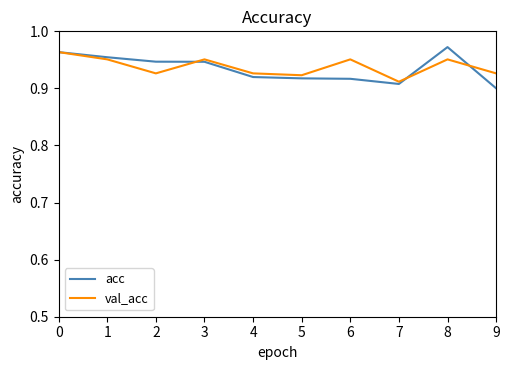

What is the total value across all series at 3?

1.9